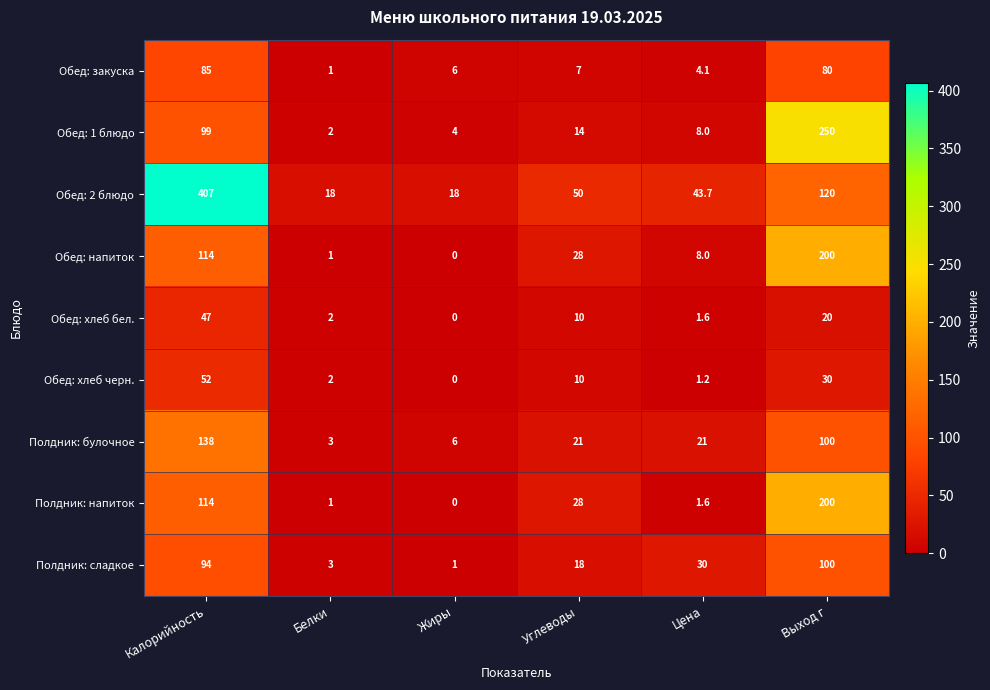

Is it true that Обед: хлеб черн. equals 49.2 at Выход г?

False